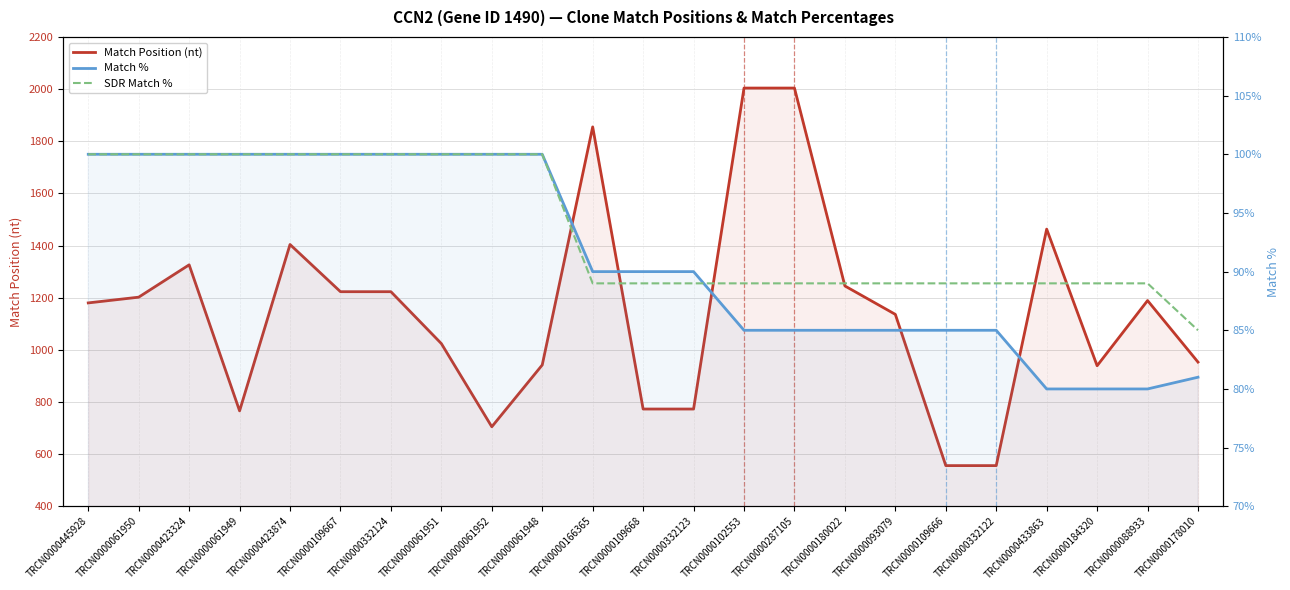

True or false: Match % and Match Position (nt) intersect in this chart.

False